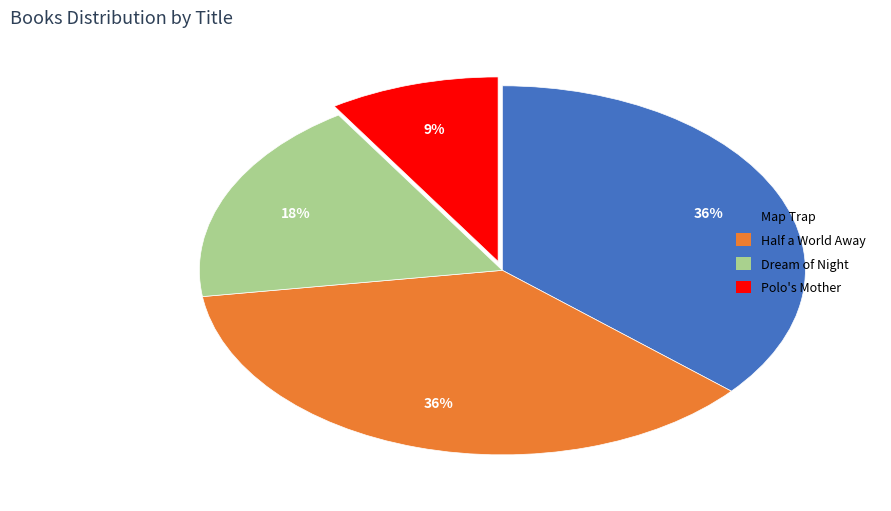

To the nearest percent, what percentage of the pie is Map Trap?

36%